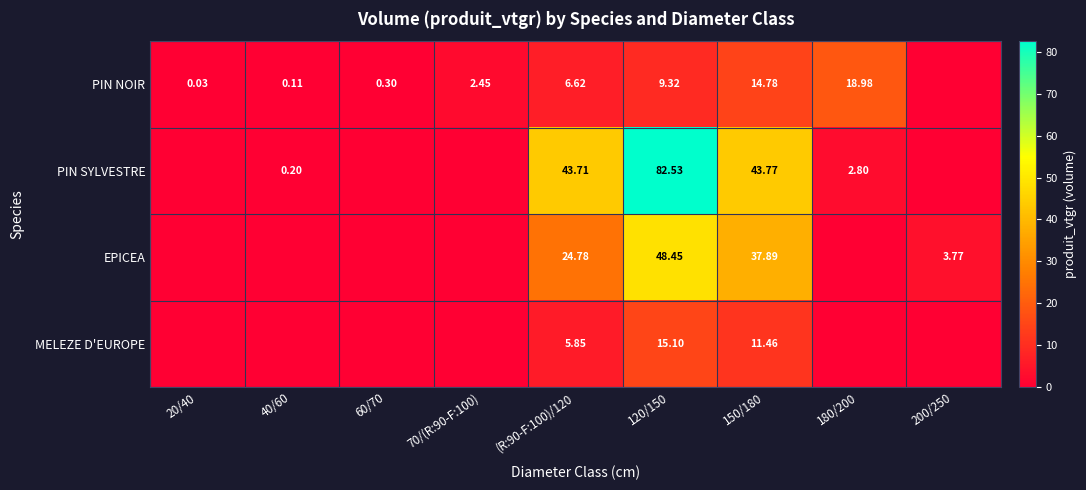

What is the difference between the highest and lowest values at 60/70?

0.3